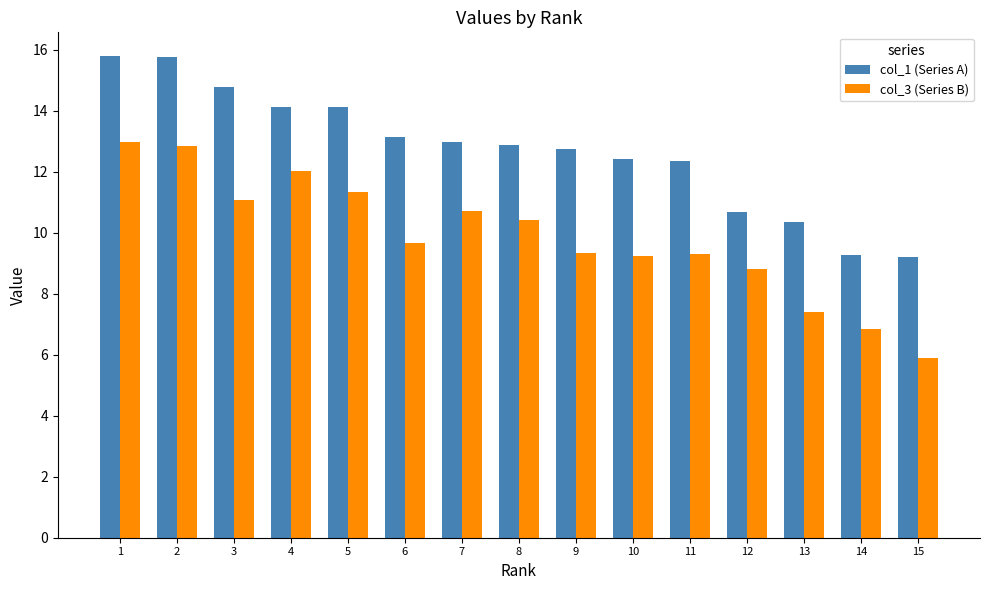

Which series changed the most between 4 and 6?

col_3 (Series B)